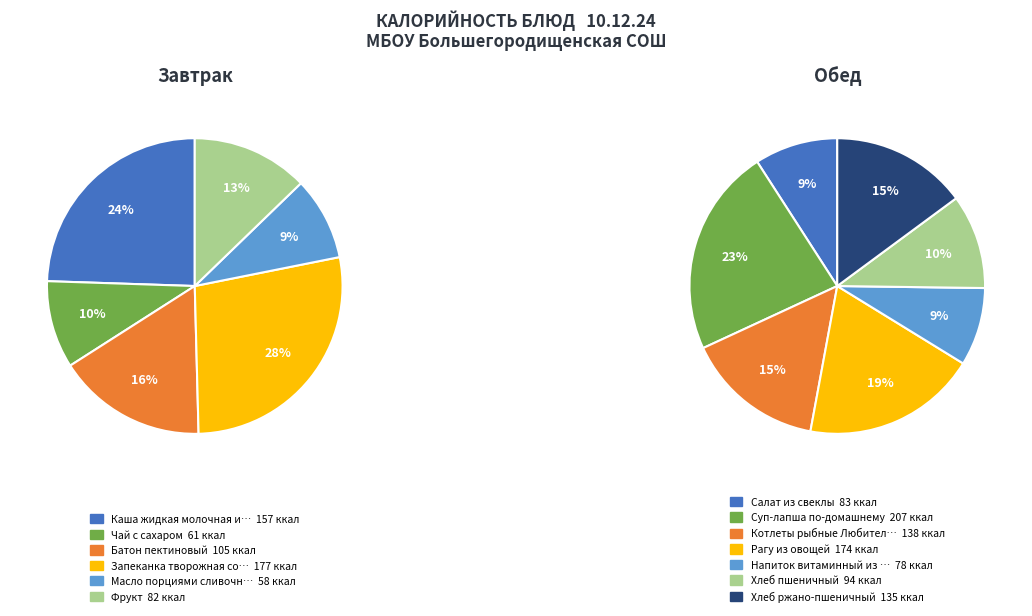

The Рагу из овощей slice represents 23% of the pie. True or false?

False